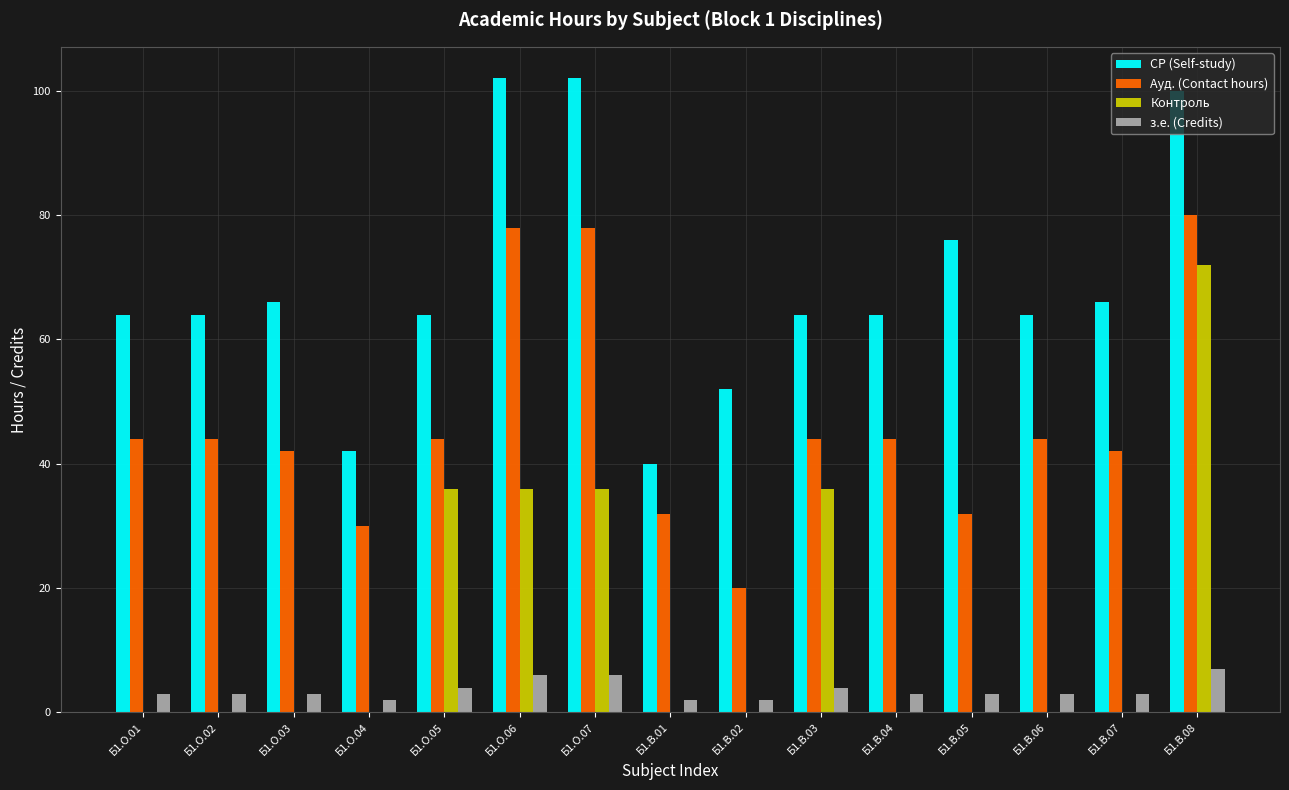

At which label does Контроль reach its peak?

Б1.В.08